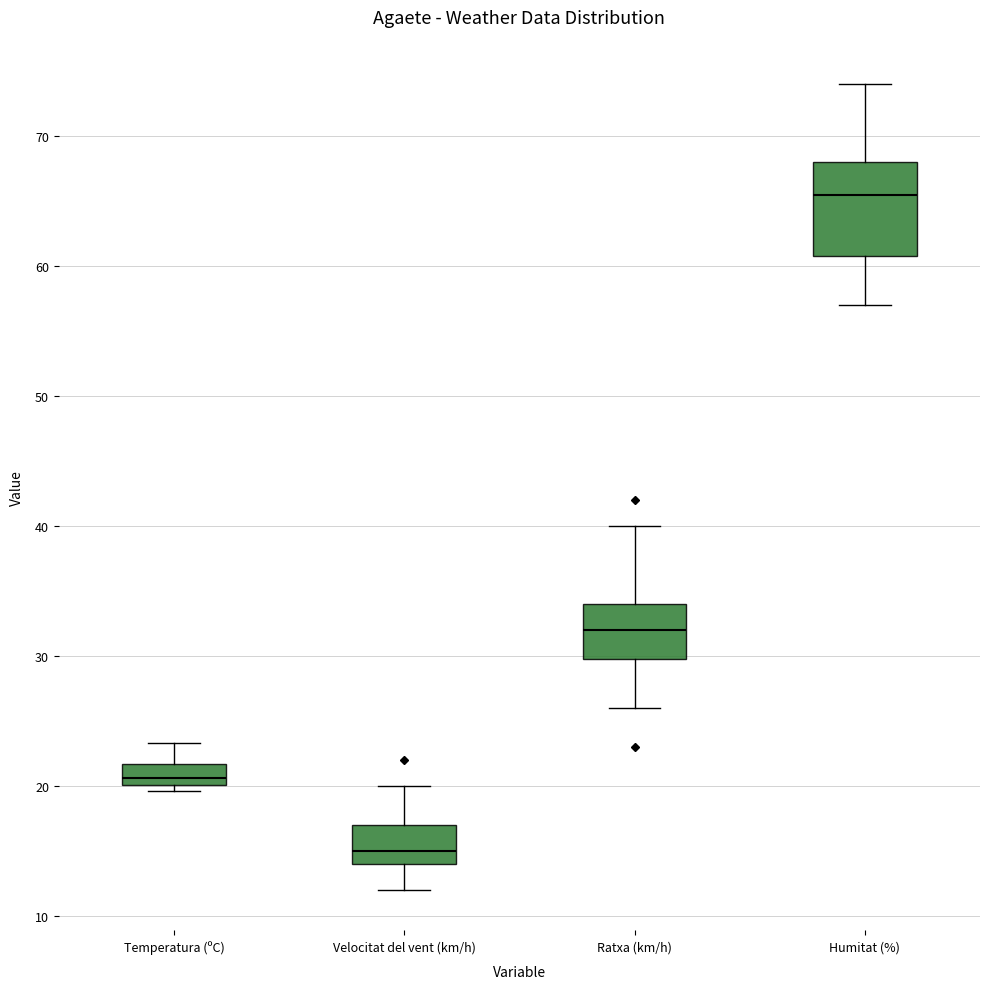

Which box has the lowest median line?

Velocitat del vent (km/h)